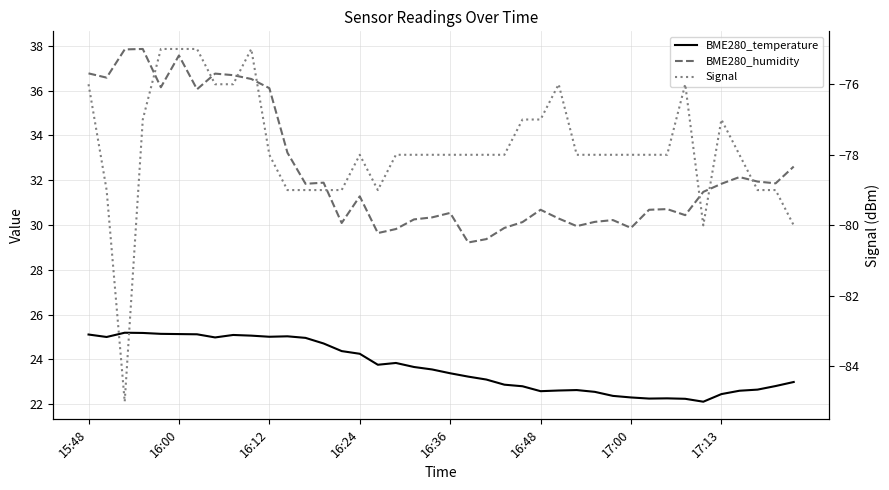

Does the chart have visible grid lines?

Yes